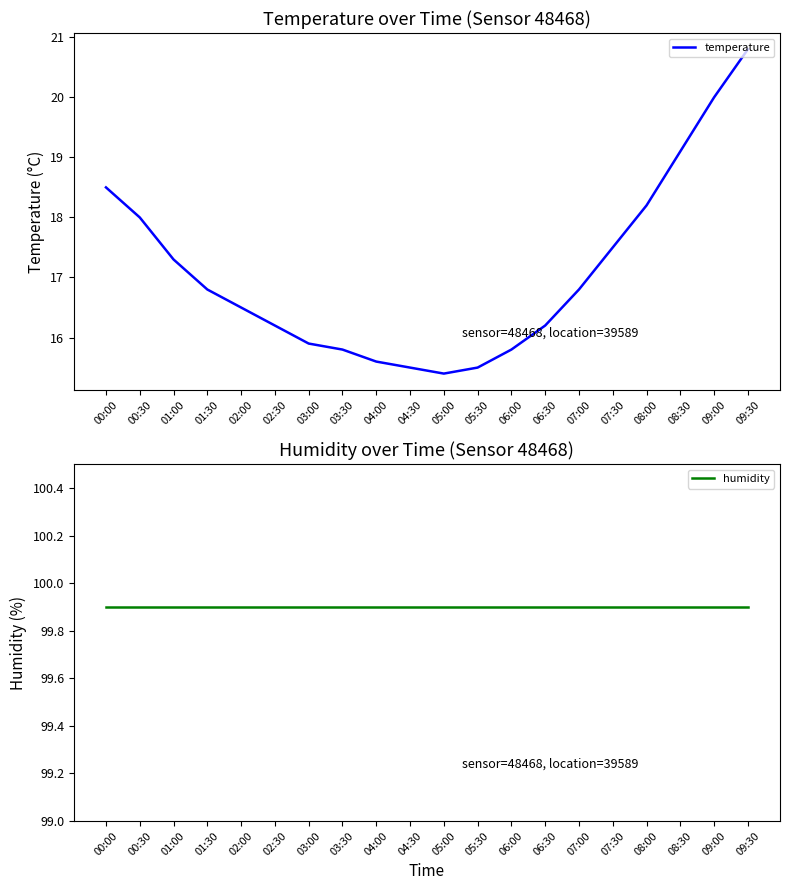

What is the label of the 11th point from the left?

05:00